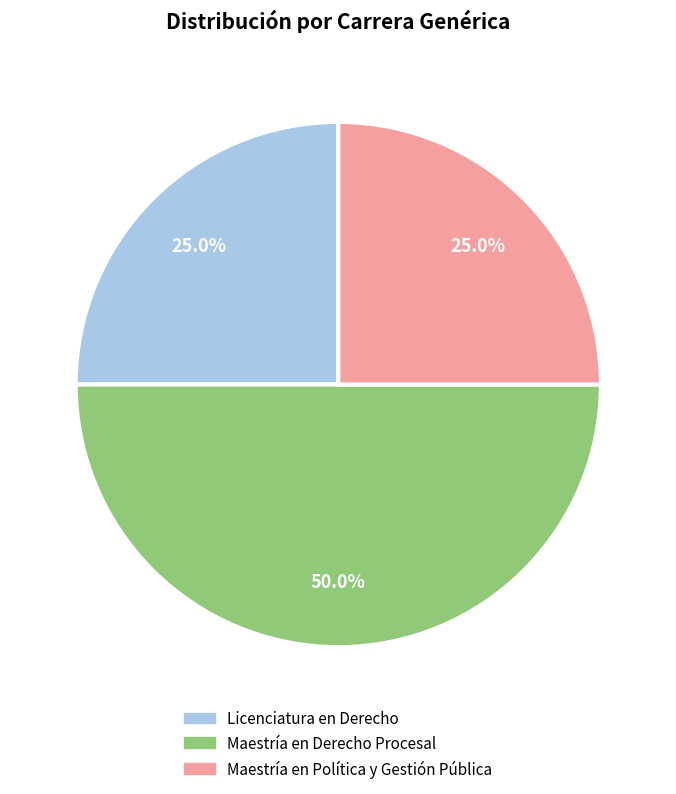

Between Maestría en Política y Gestión Pública and Maestría en Derecho Procesal, which is larger?

Maestría en Derecho Procesal